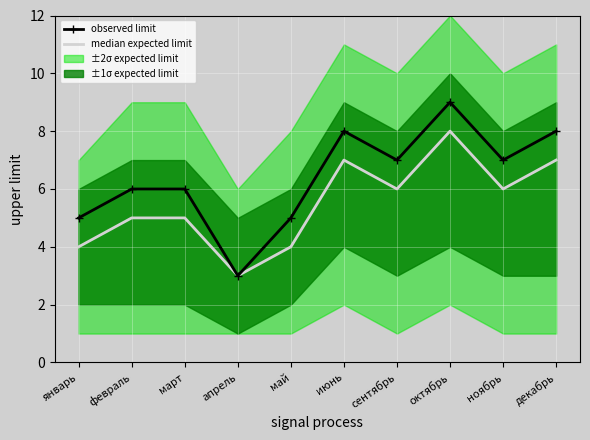

How many median expected limit values are between 4 and 7?

8